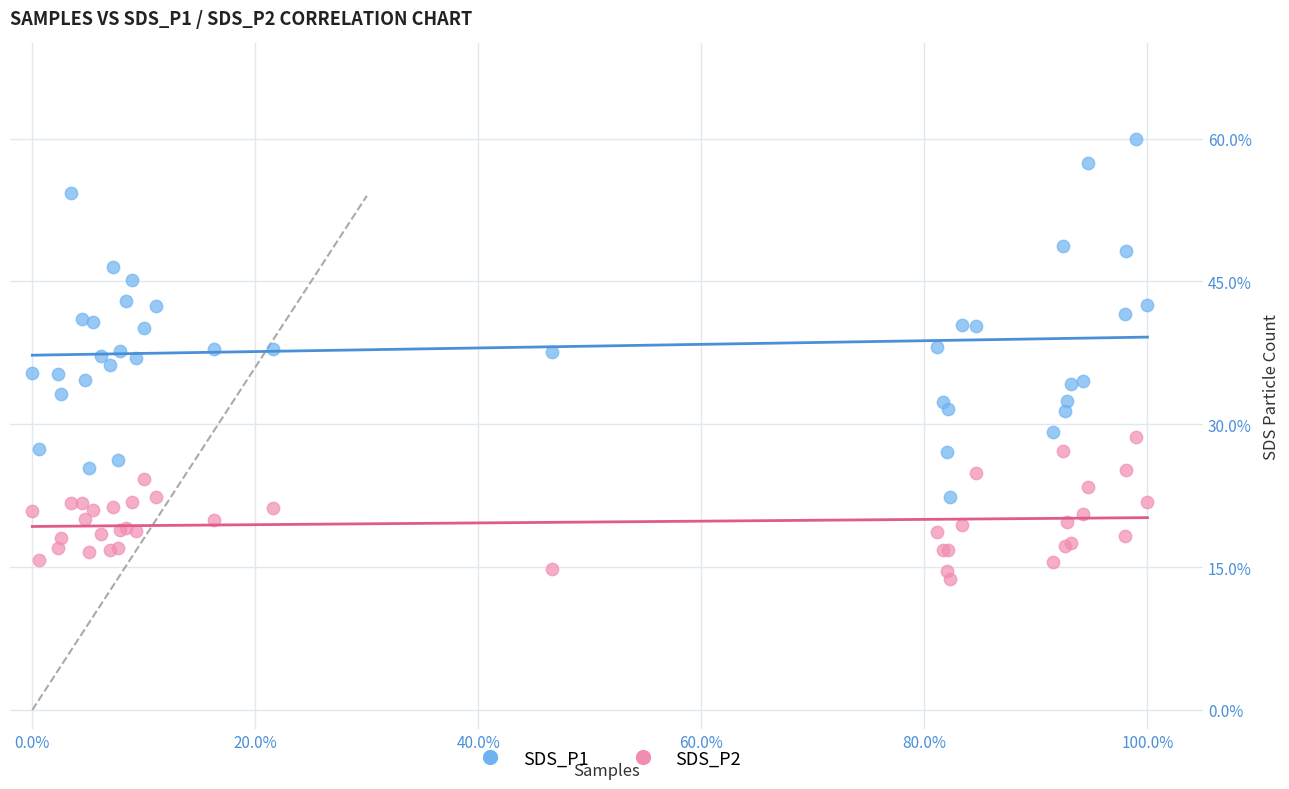

What are all the series names shown in the legend?

SDS_P1, SDS_P2